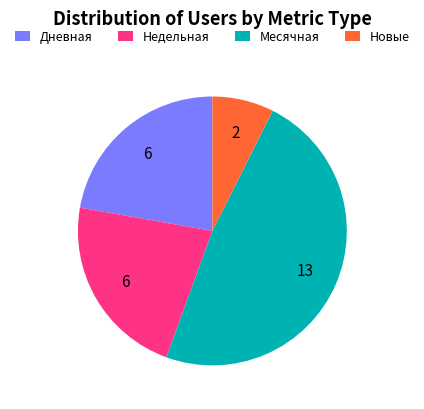

True or false: Новые accounts for 14% of the total.

False